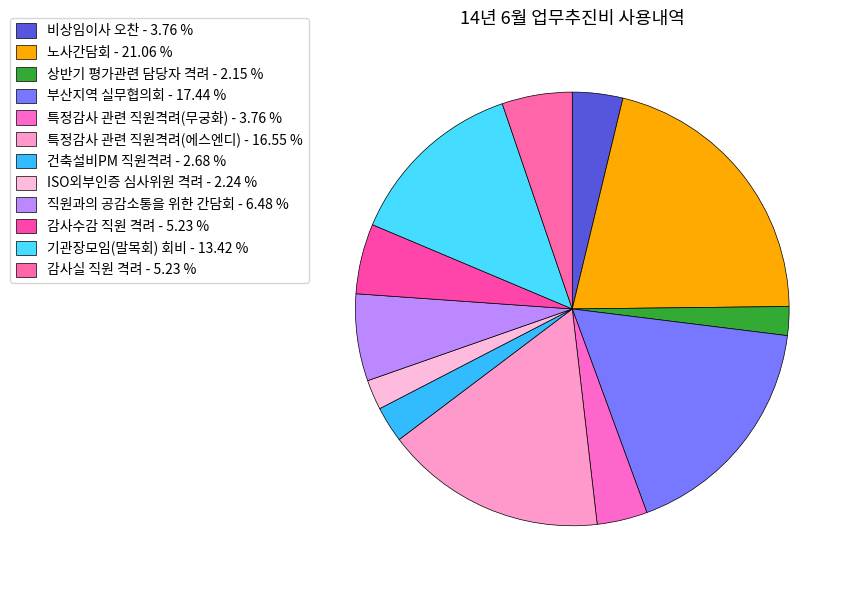

Combined, do 감사실 직원 격려 and 기관장모임(말목회) 회비 account for over 50%?

No